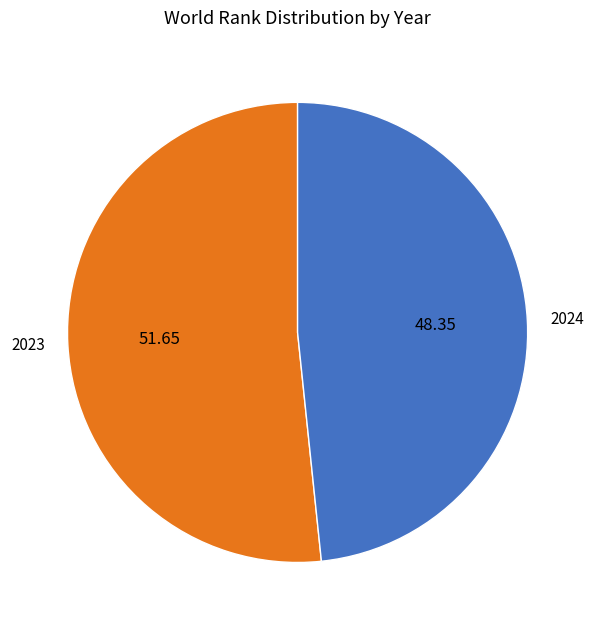

Which category has the smallest portion of the pie?

2024